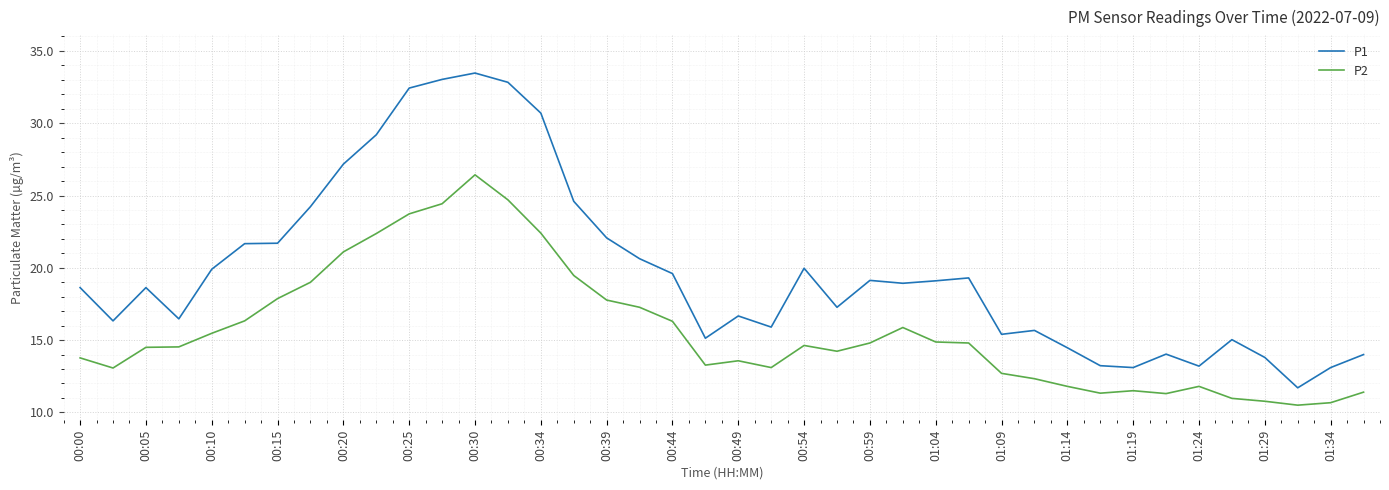

What is the difference between the maximum and minimum values in the P1 series?

21.8